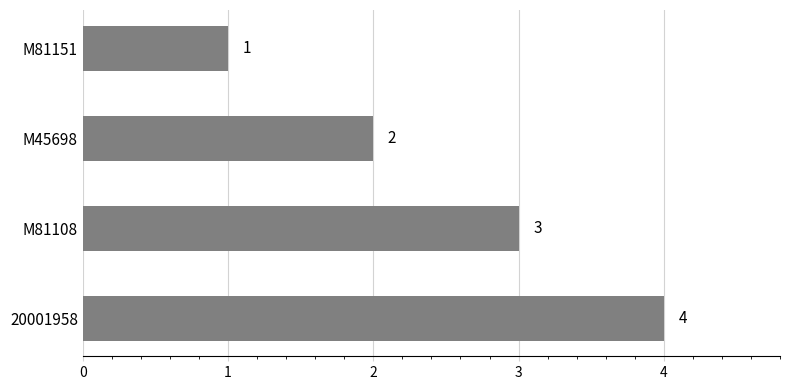

What is the difference between the values at M81151 and 20001958?

3